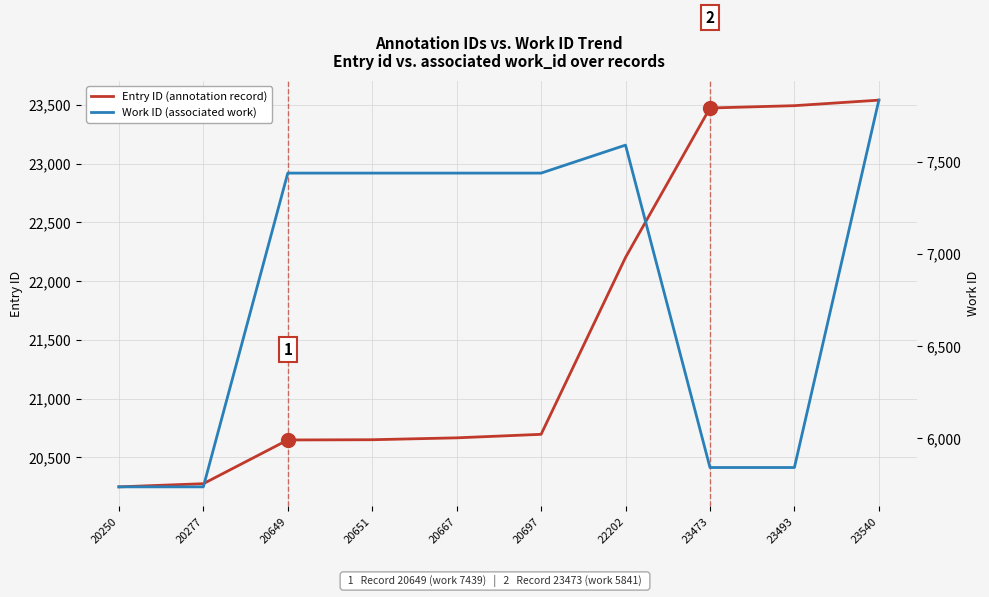

What are all the series names shown in the legend?

Entry ID (annotation record), Work ID (associated work)